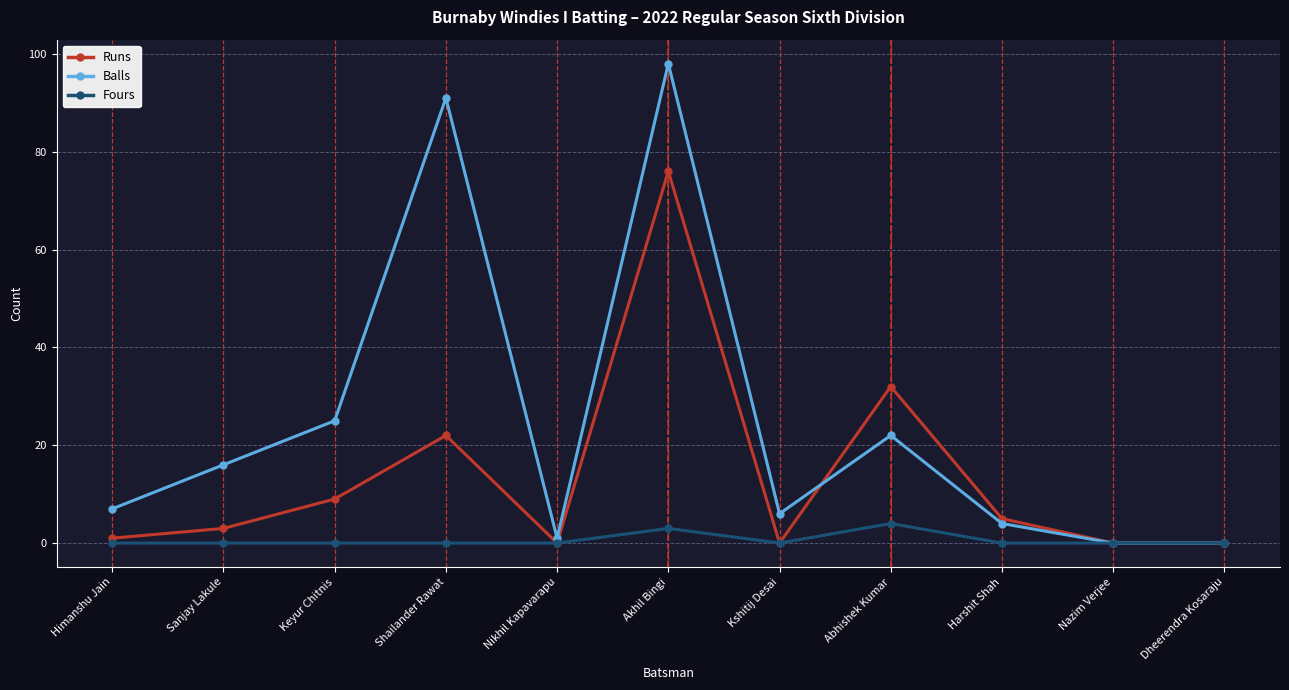

Which series has the widest spread of values?

Balls